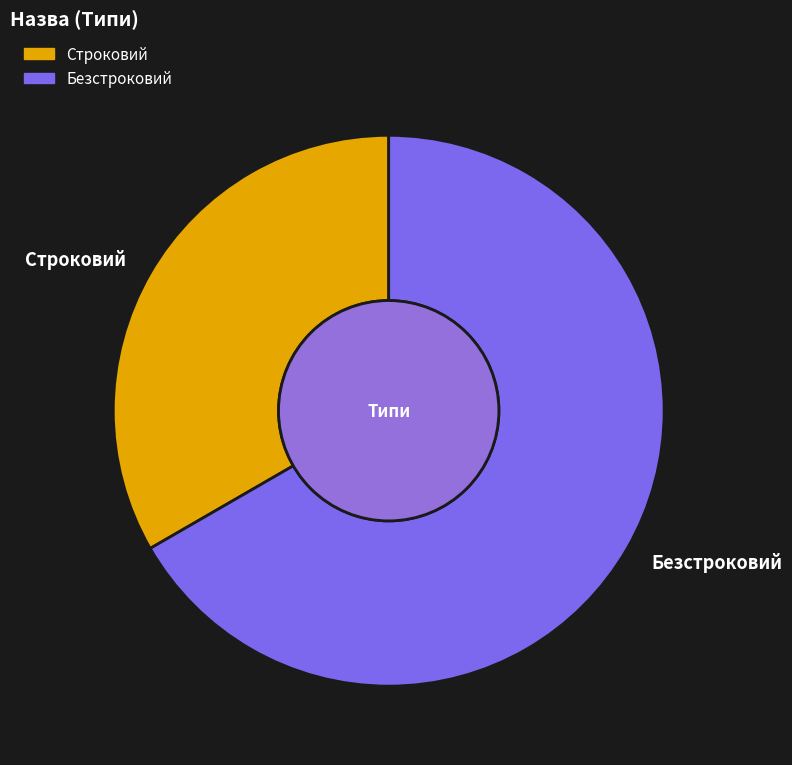

Which slice is the smallest?

Строковий